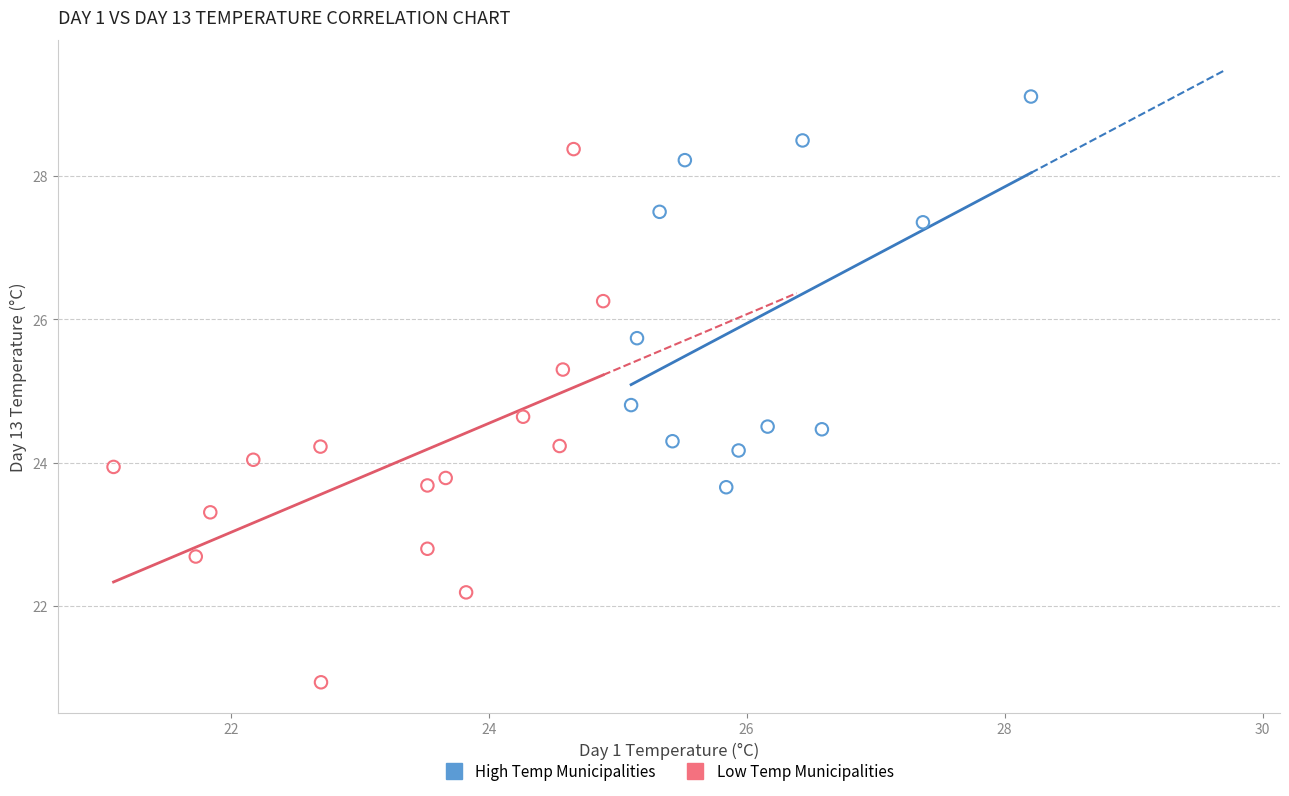

What are all the series names shown in the legend?

High Temp Municipalities, Low Temp Municipalities